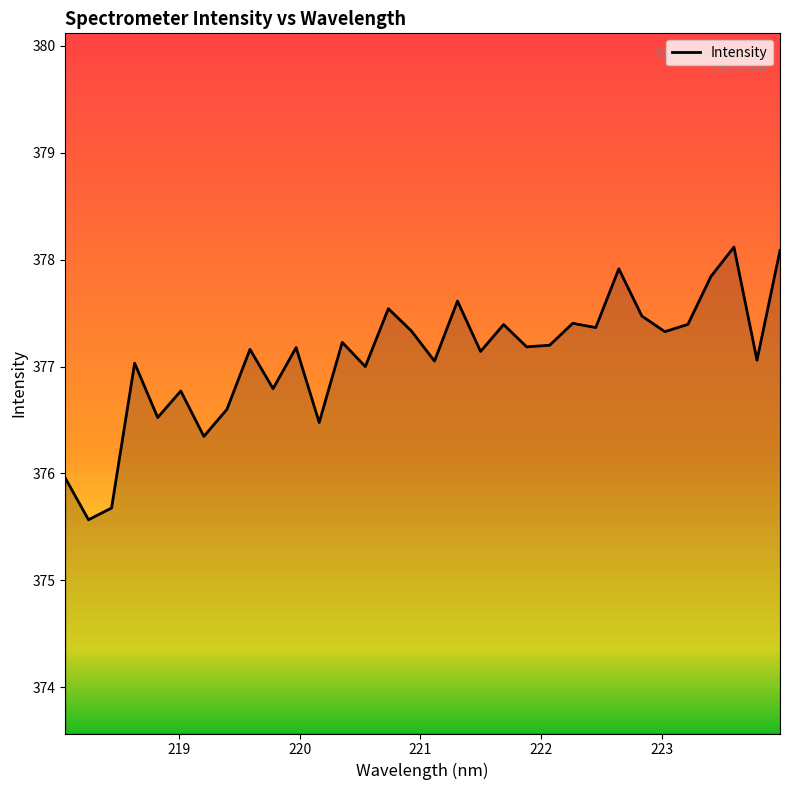

What is the difference between the maximum and minimum values?

2.6